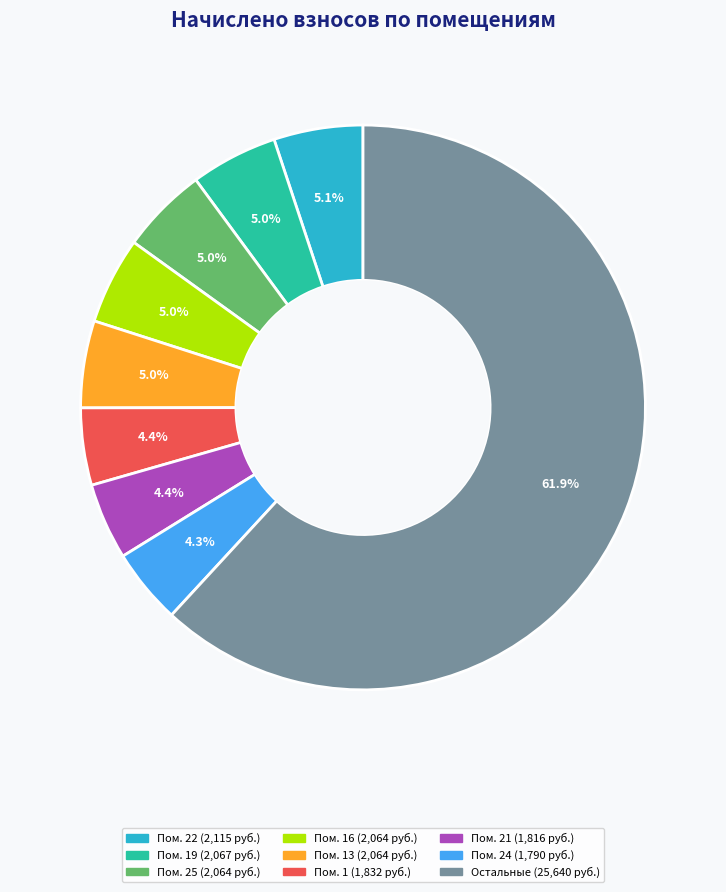

Is there a majority slice in this chart?

Yes